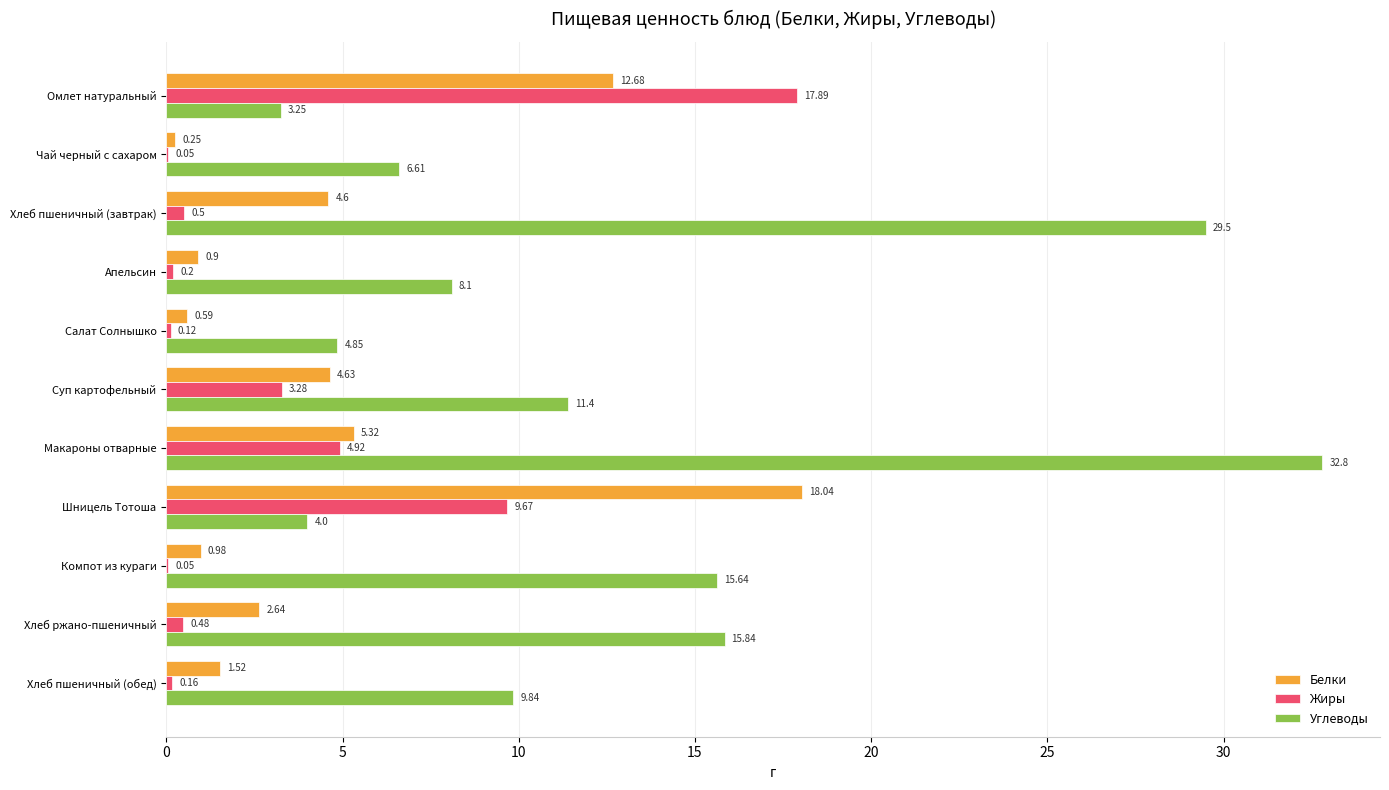

What is the sum of all Жиры values?

37.3